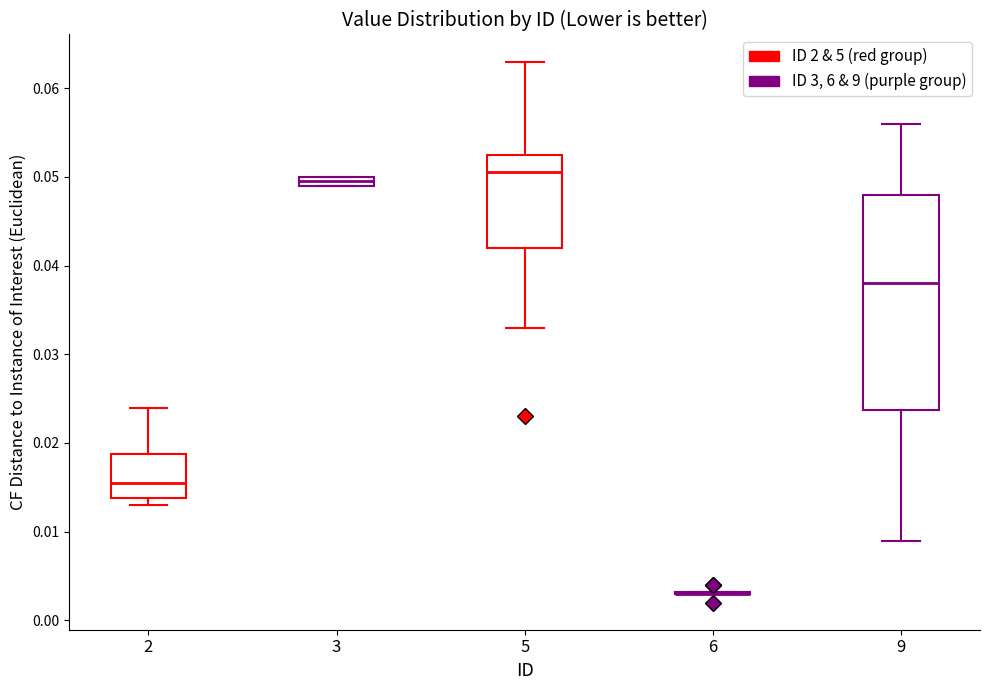

Comparing the boxes themselves (not the whiskers), which one is the tallest?

9